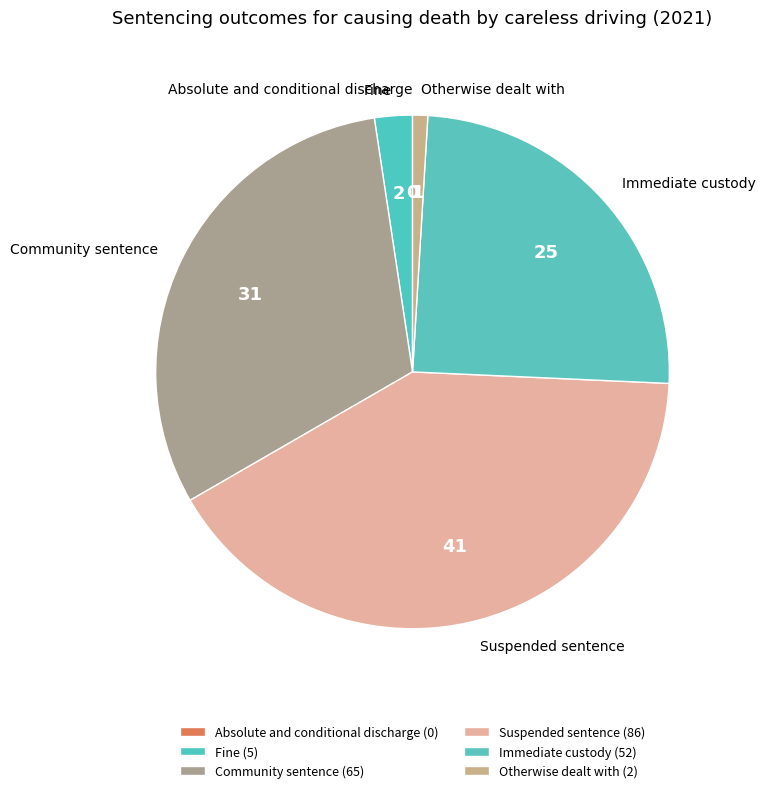

Do Immediate custody and Suspended sentence together represent more than half of the pie?

Yes